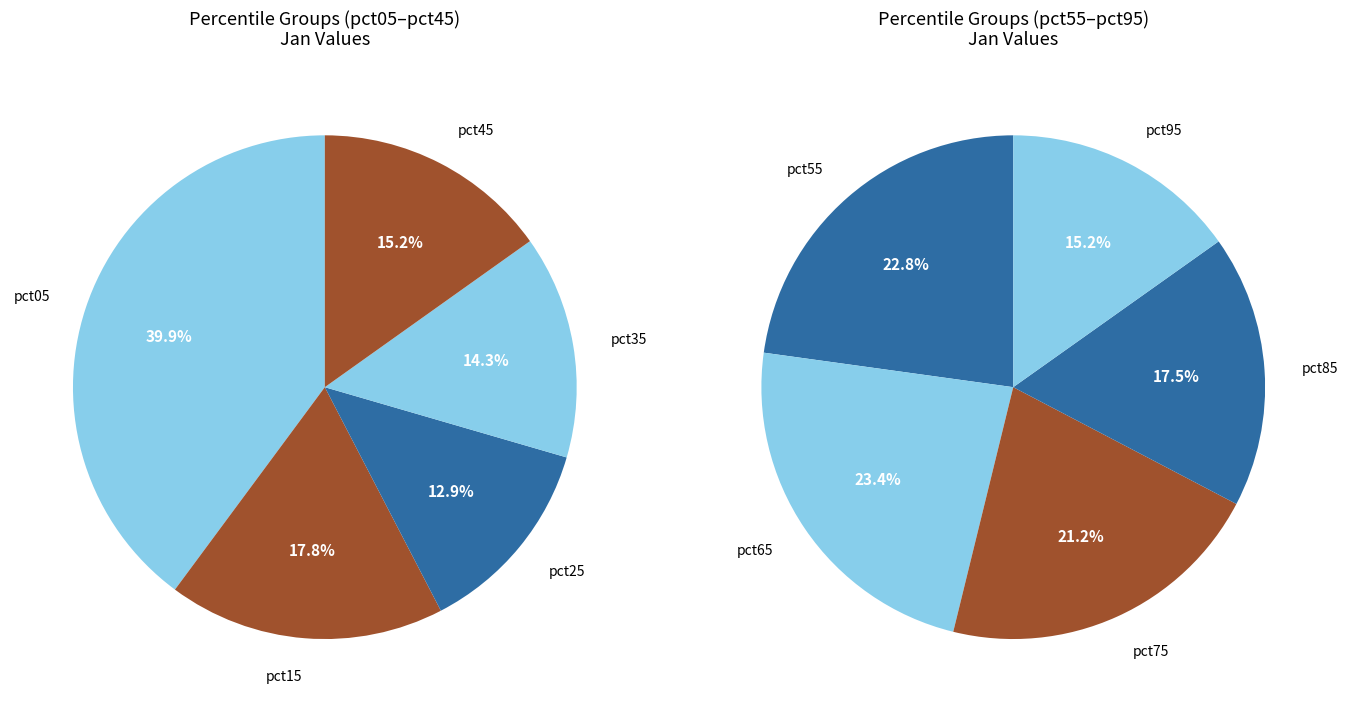

Which category has the biggest portion of the pie?

pct05